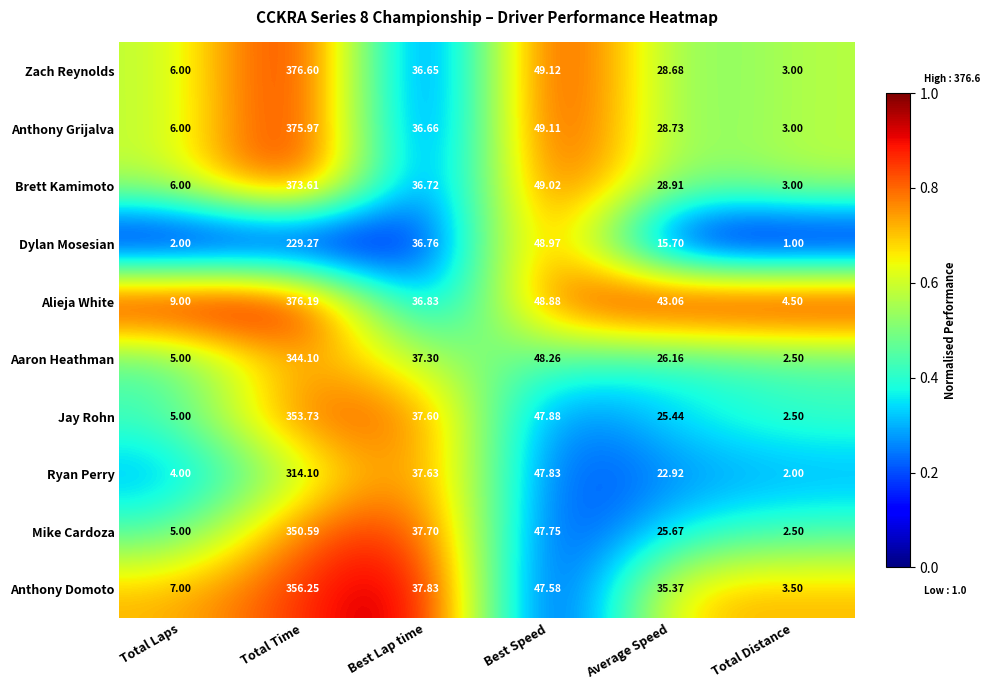

At which label does Anthony Grijalva reach its peak?

Total Time